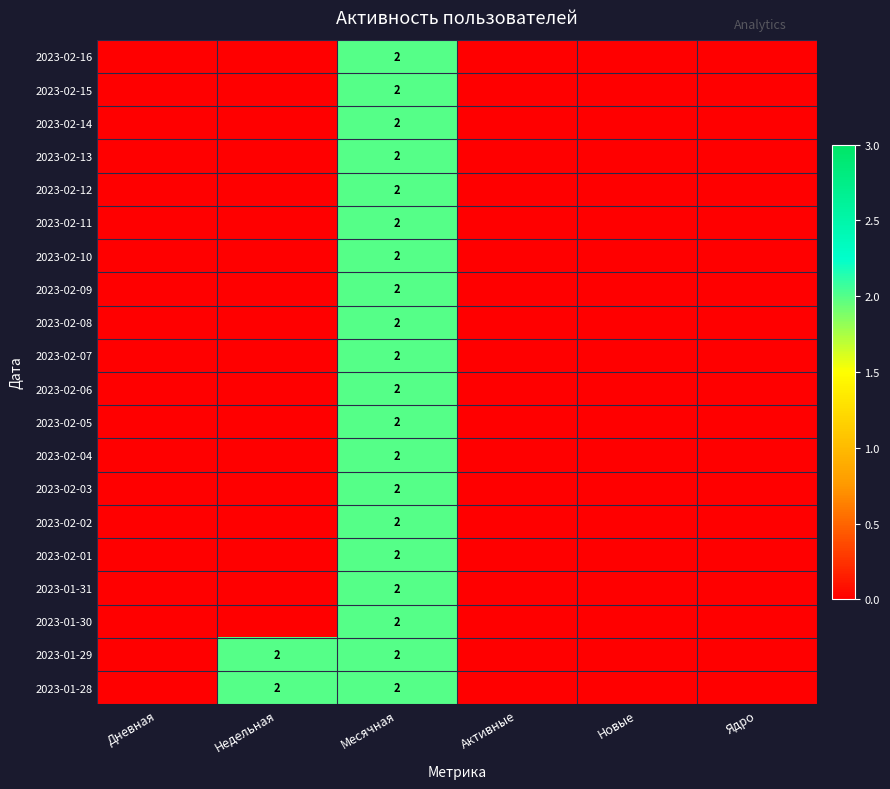

How many positive values does the 2023-02-02 series have?

1